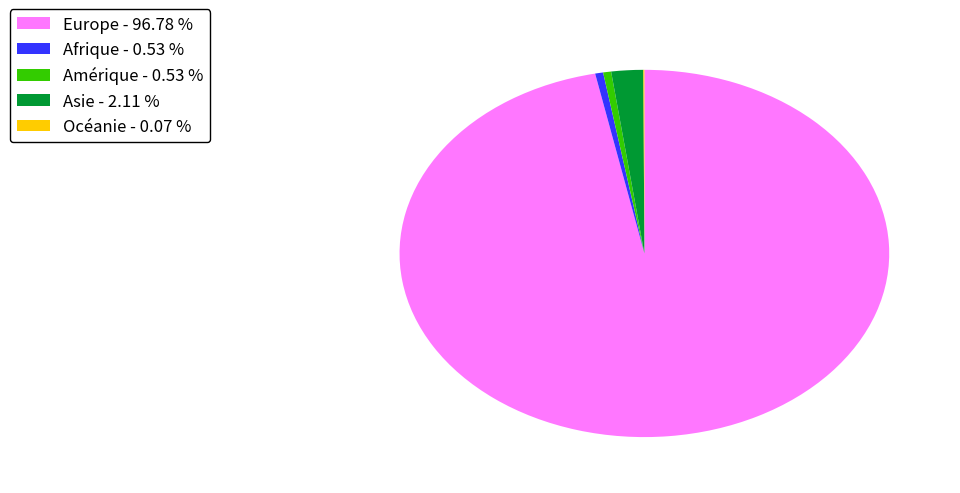

Does any single category account for the majority?

Yes